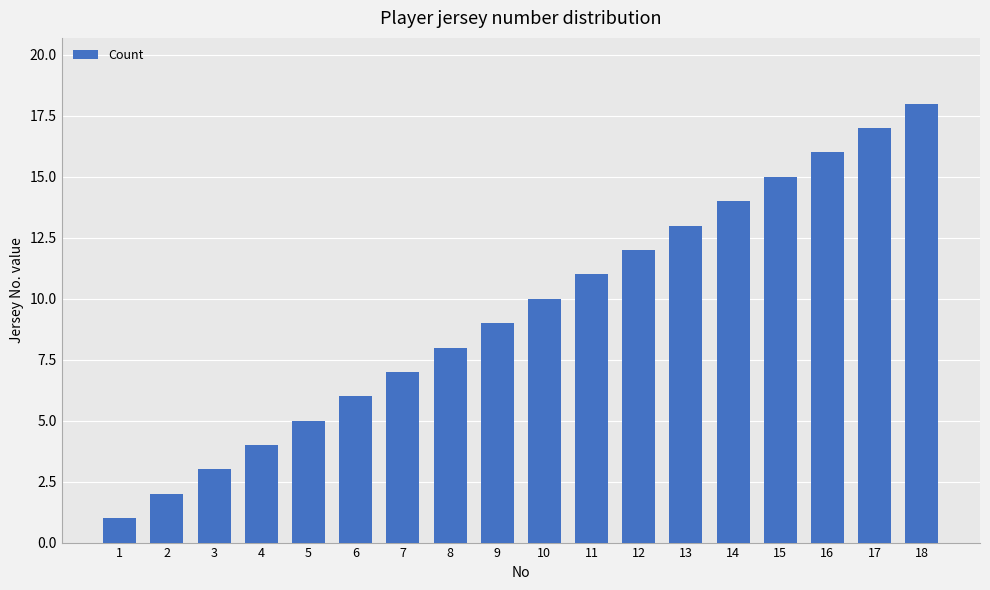

What is the value of the 4th bar from the left?

4